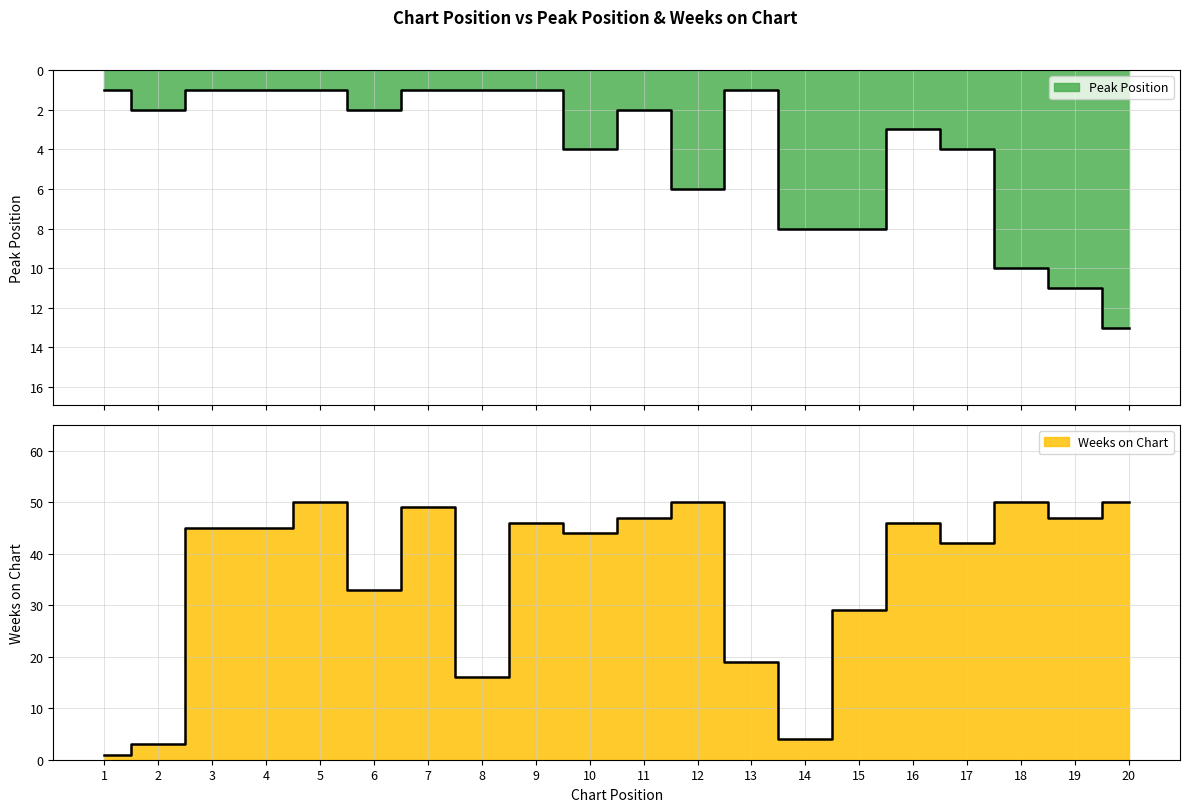

Is the value of Weeks on Chart at 6 greater than the value of Peak Position at 12?

Yes